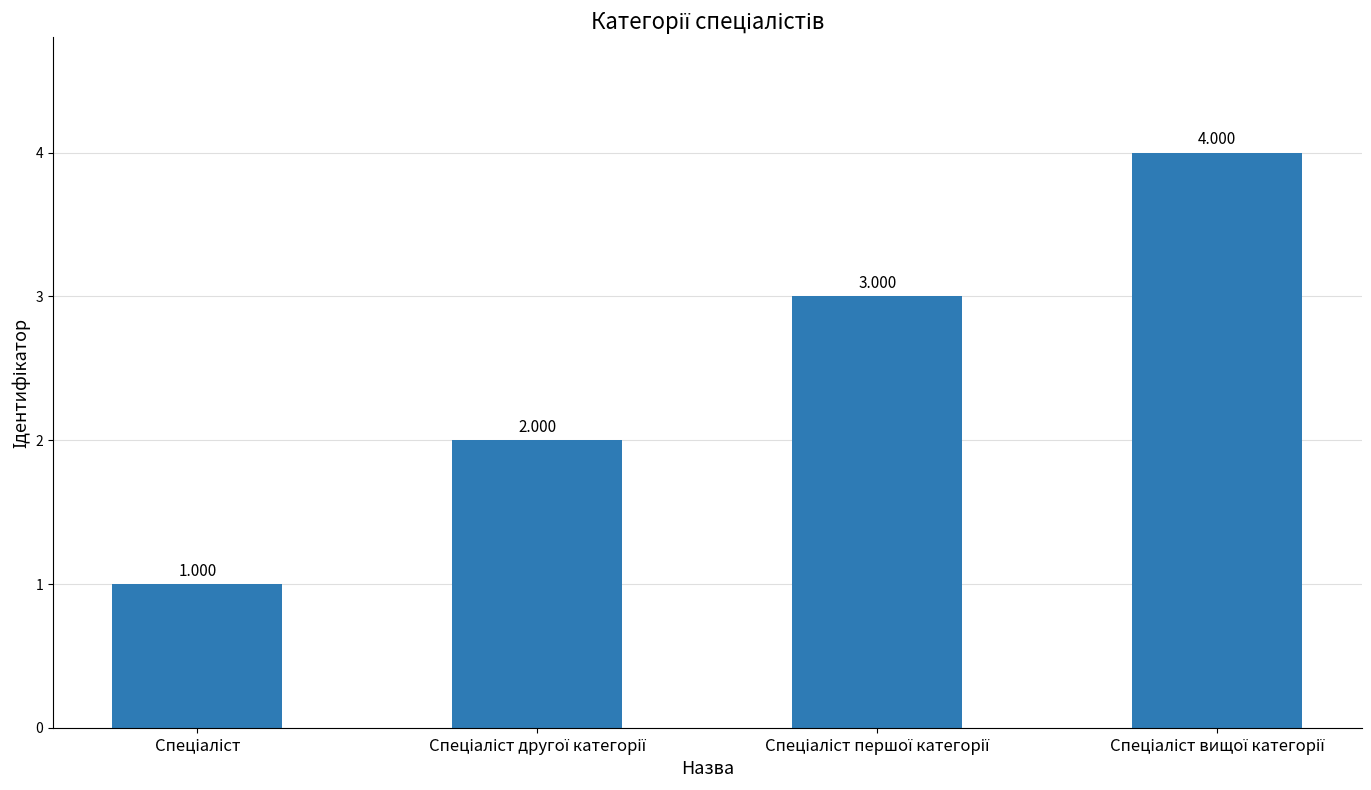

Between Спеціаліст першої категорії and Спеціаліст вищої категорії, which is larger?

Спеціаліст вищої категорії